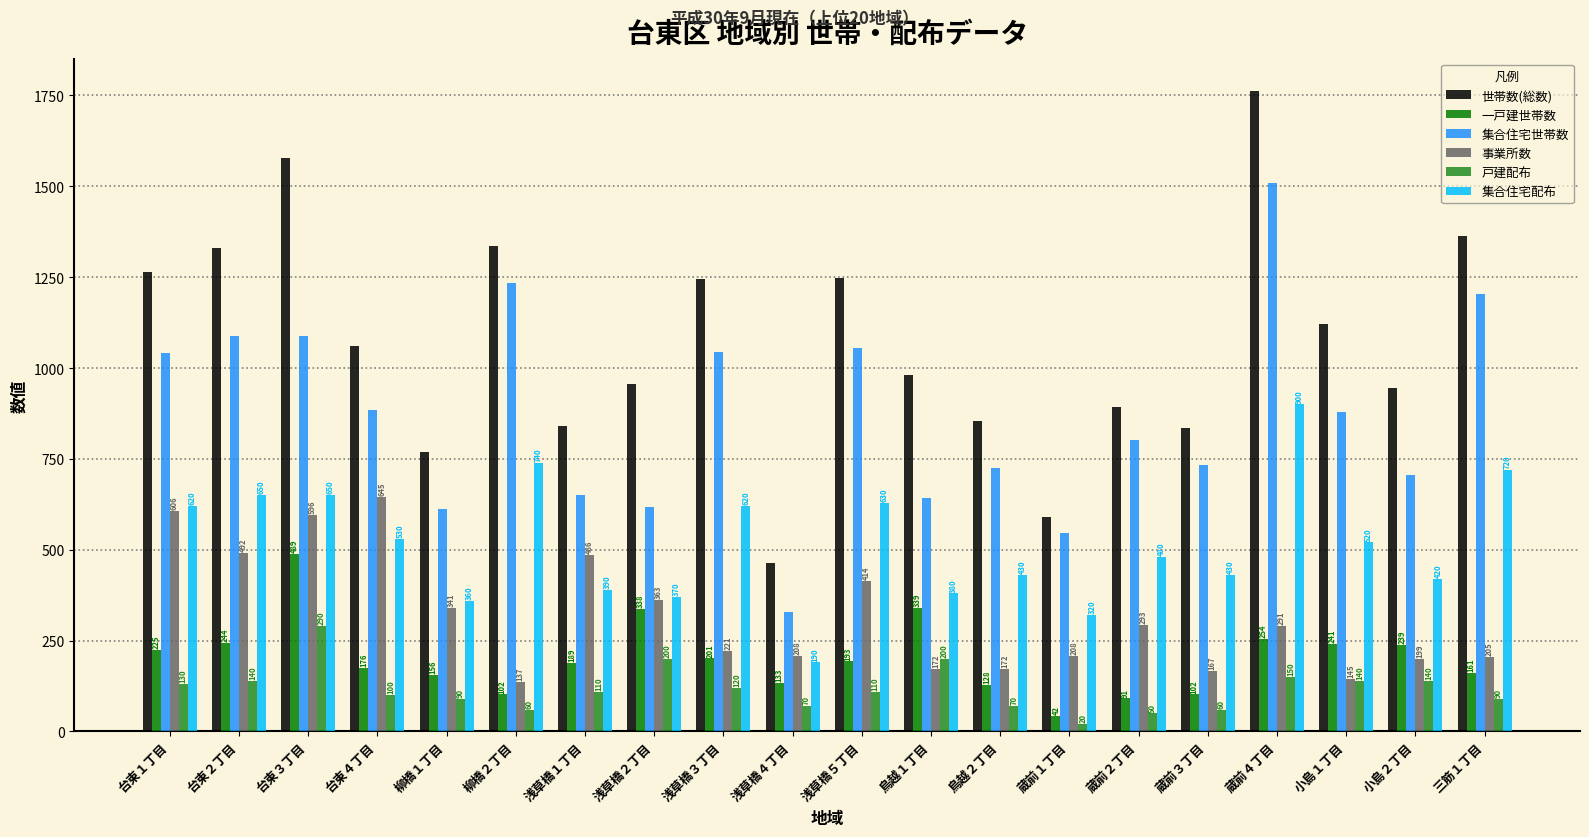

What is the maximum value shown in the chart?

1763